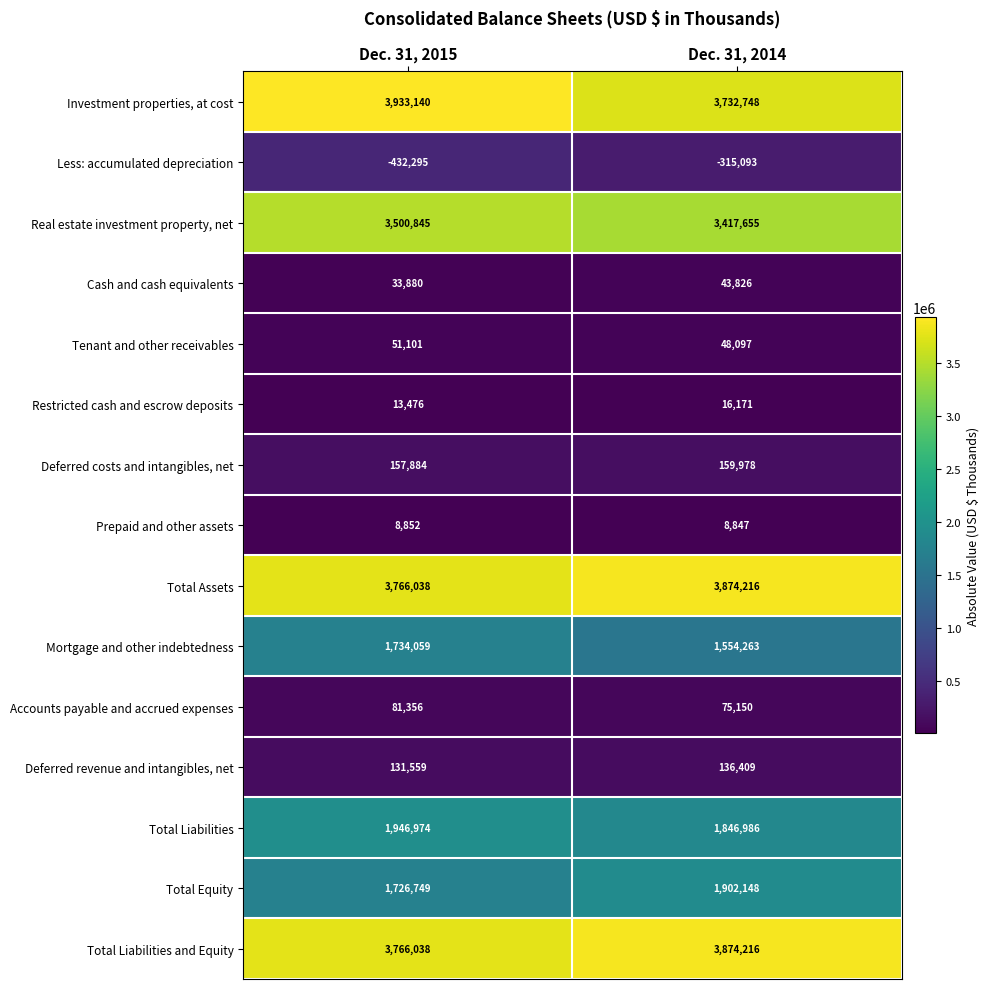

Rank the categories by Total Equity value from highest to lowest.

Dec. 31, 2014, Dec. 31, 2015